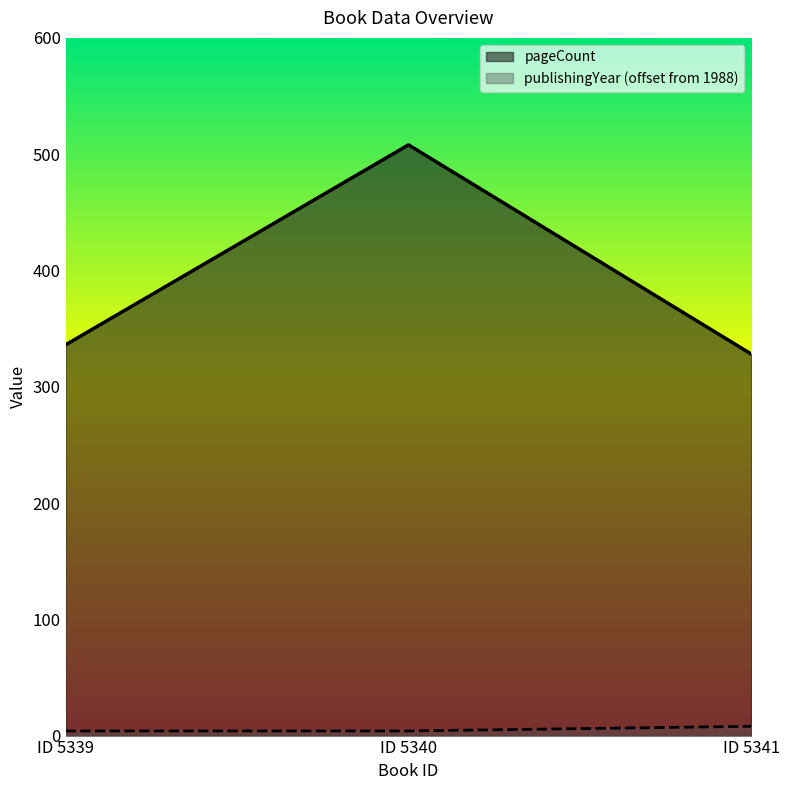

What is the greatest value displayed?

508